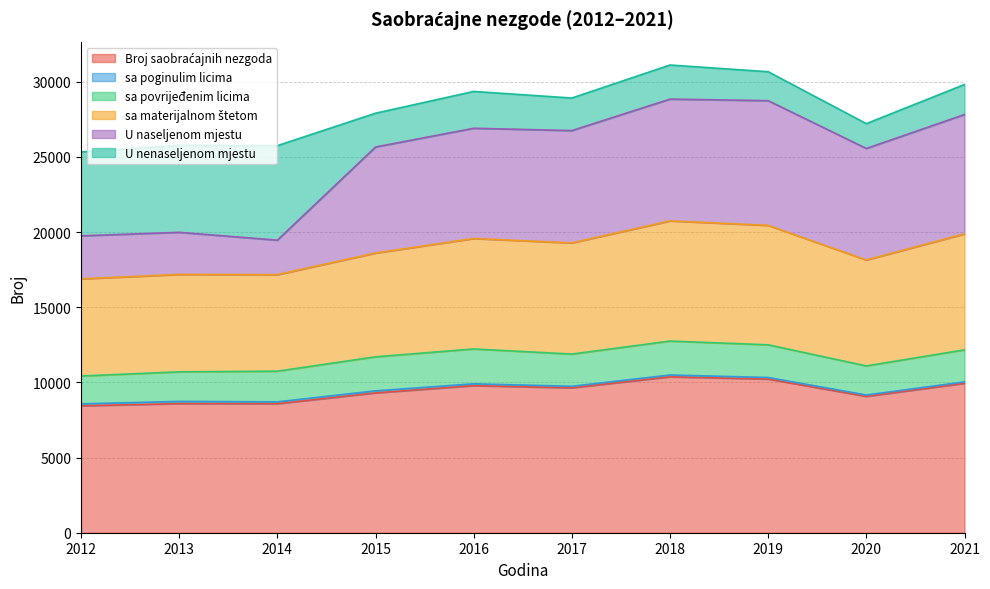

Does the chart have visible grid lines?

Yes